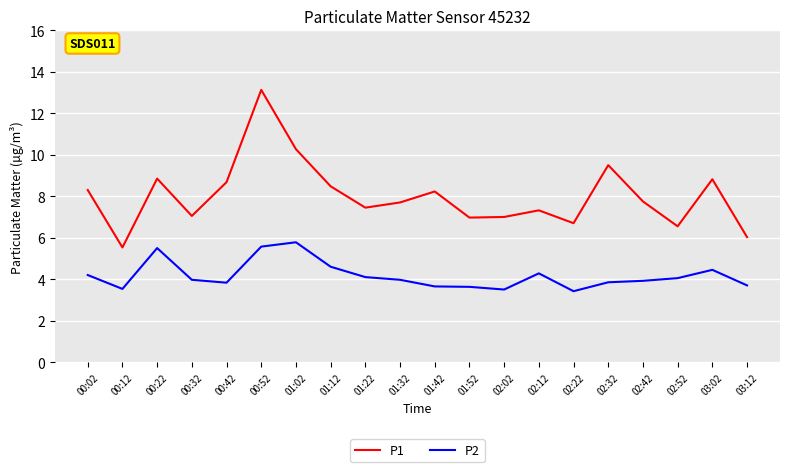

What is the smallest value displayed?

3.4